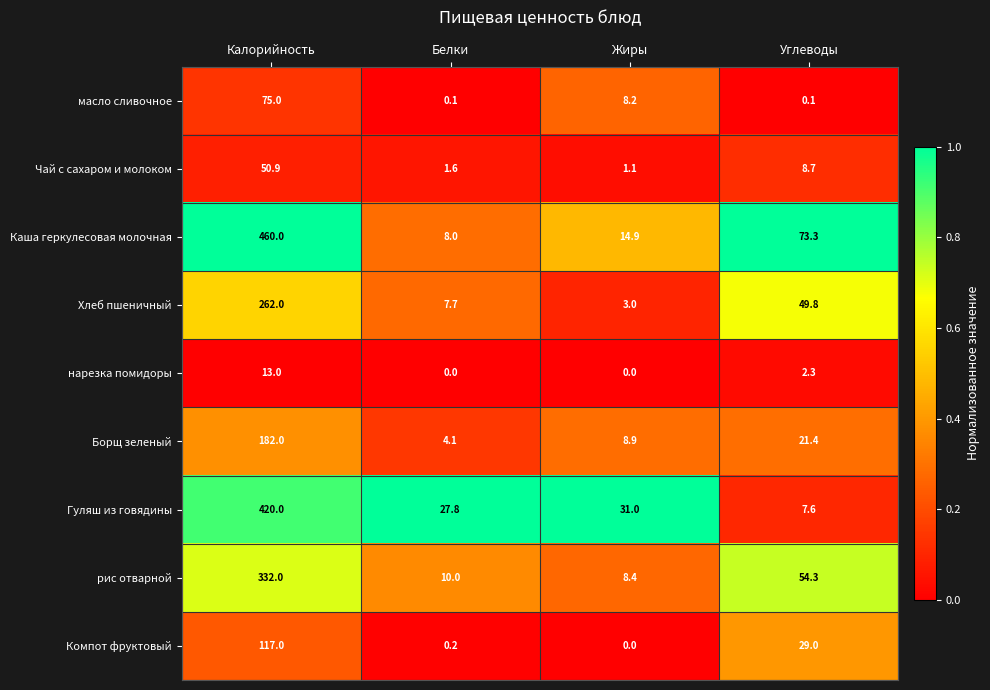

Which category has the lowest value in the Компот фруктовый series?

Жиры